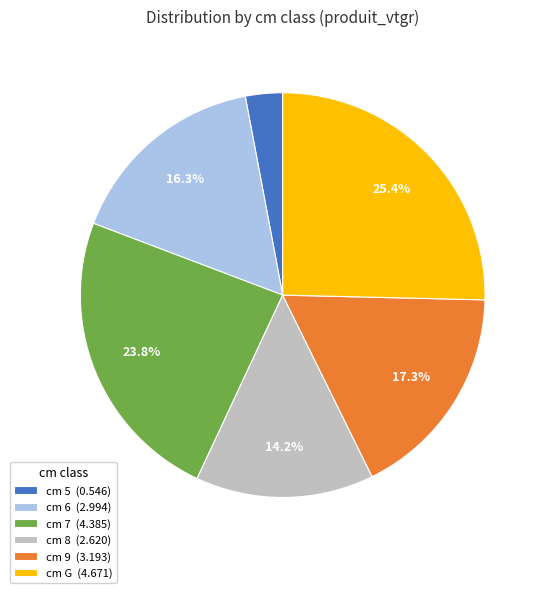

Between cm 5 (0.546) and cm 8 (2.620), which is larger?

cm 8 (2.620)